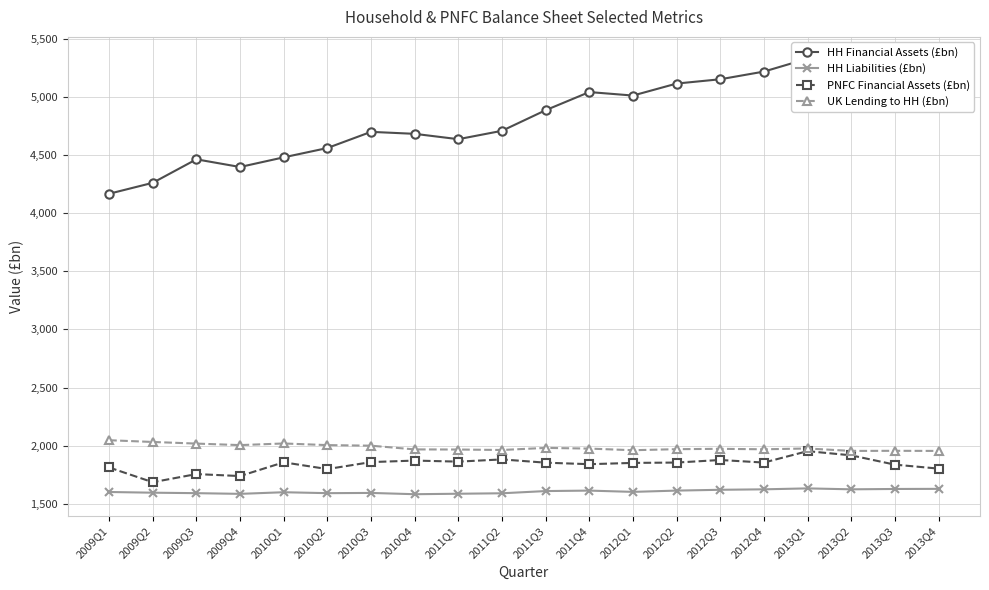

At how many categories does at least one series exceed 3443?

20